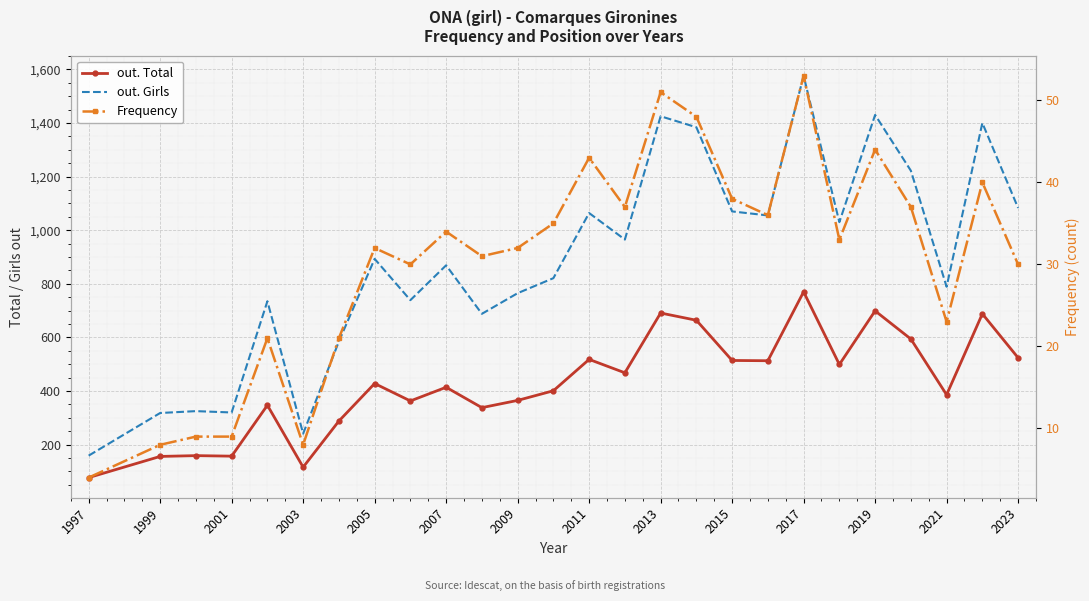

What is the sum of all Frequency values?

787